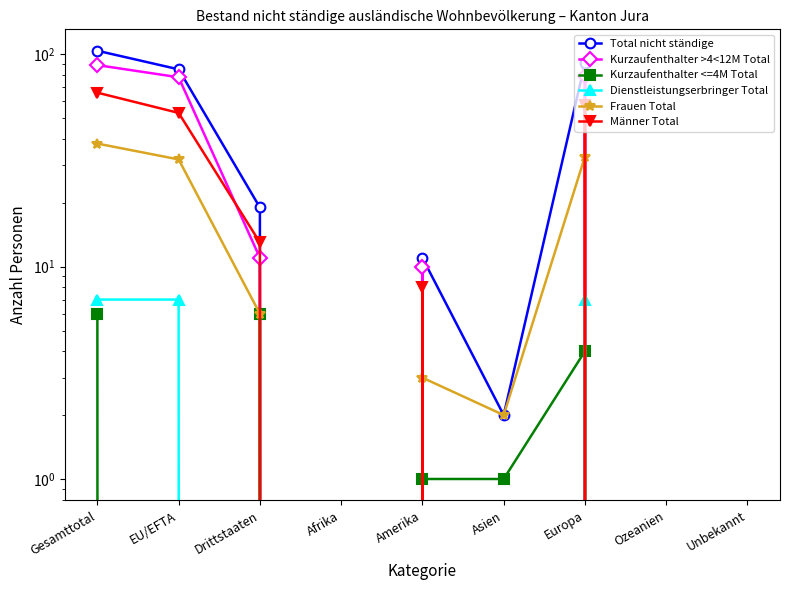

At how many categories does at least one series exceed 16?

4